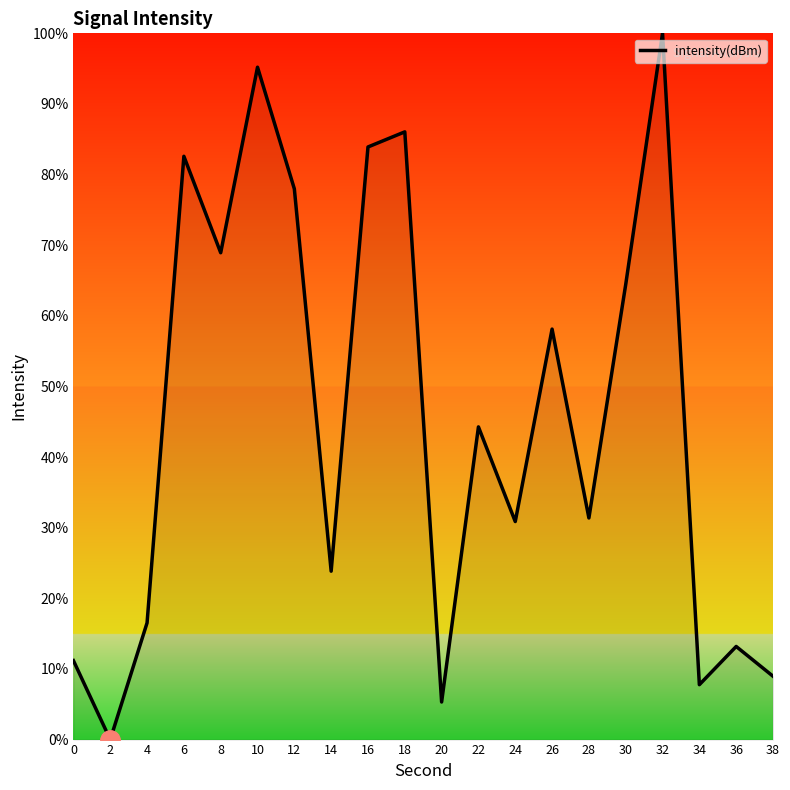

What is the difference between the maximum and minimum values?

100.0